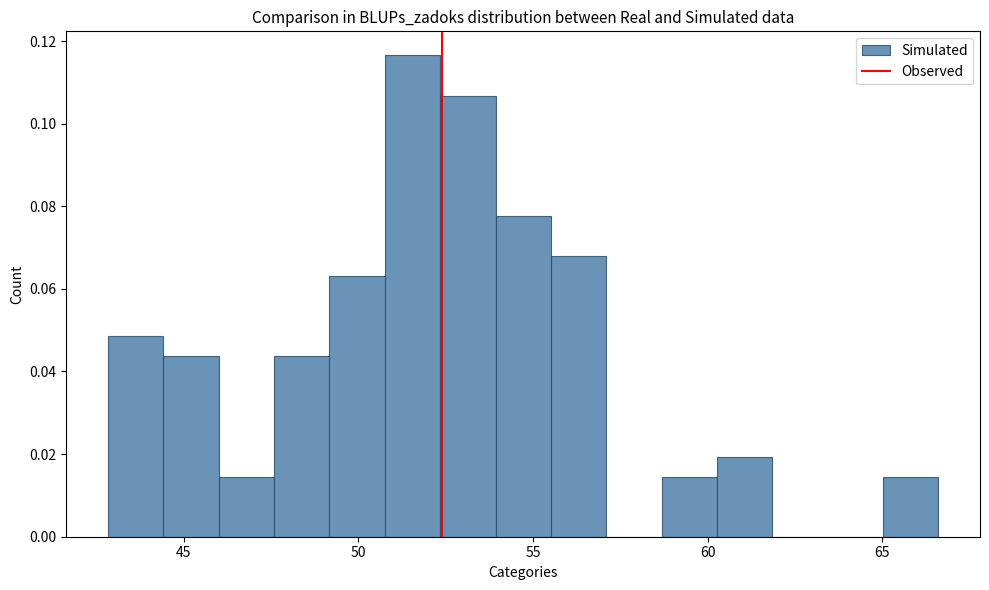

Read against the x-axis, roughly where is the centre of the tallest bar?

51.5